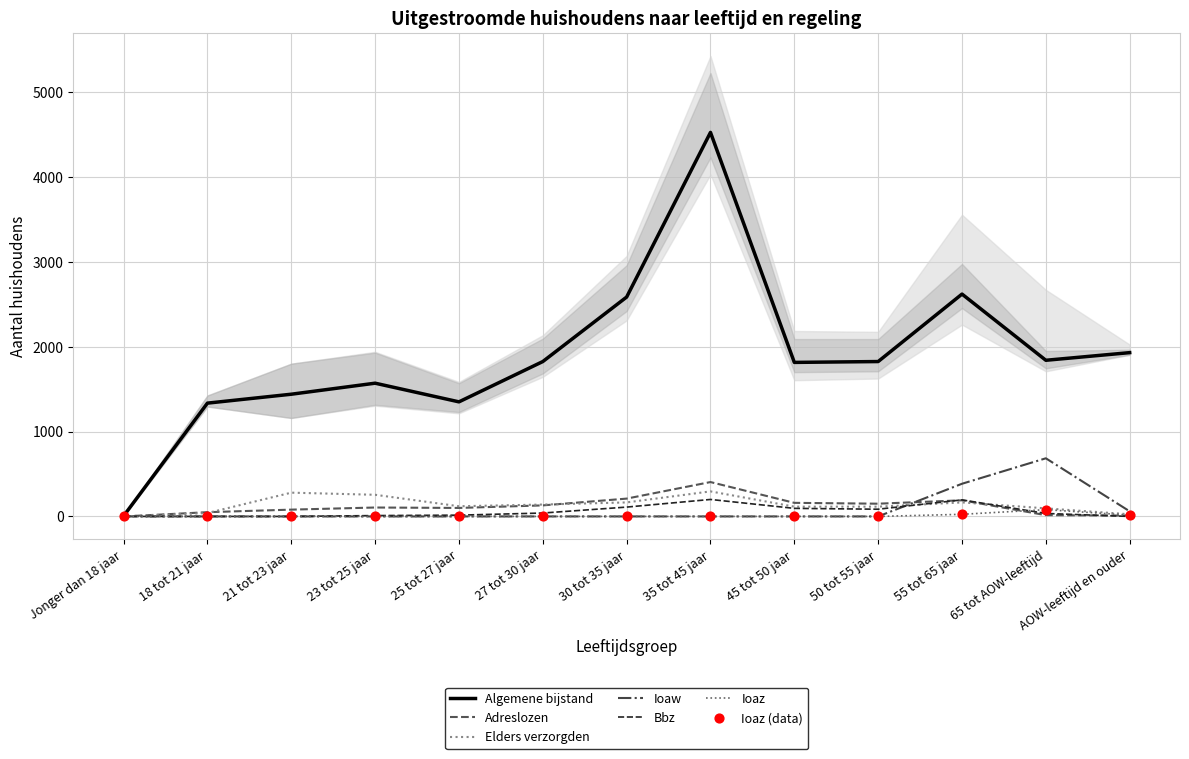

Which series has the largest Y range (max minus min)?

Algemene bijstand